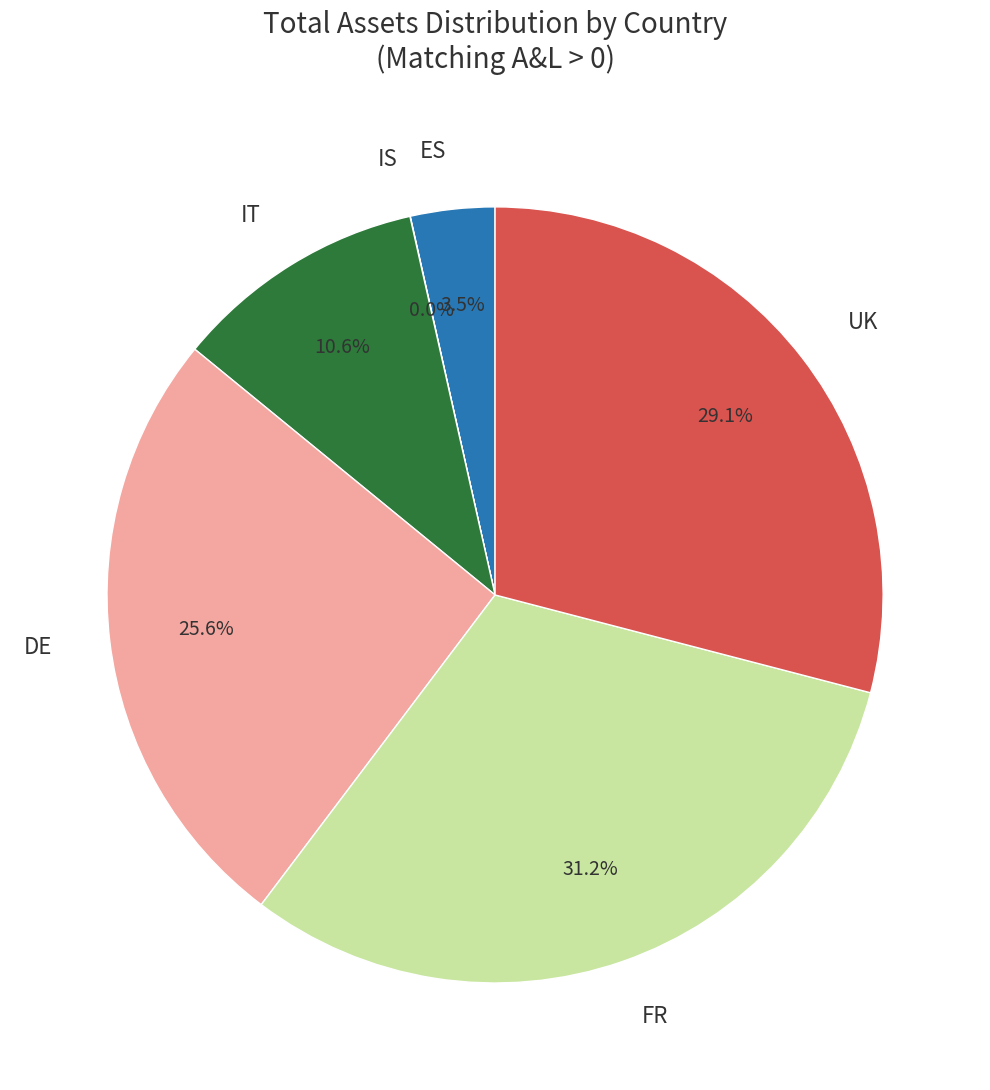

Which category has the biggest portion of the pie?

FR